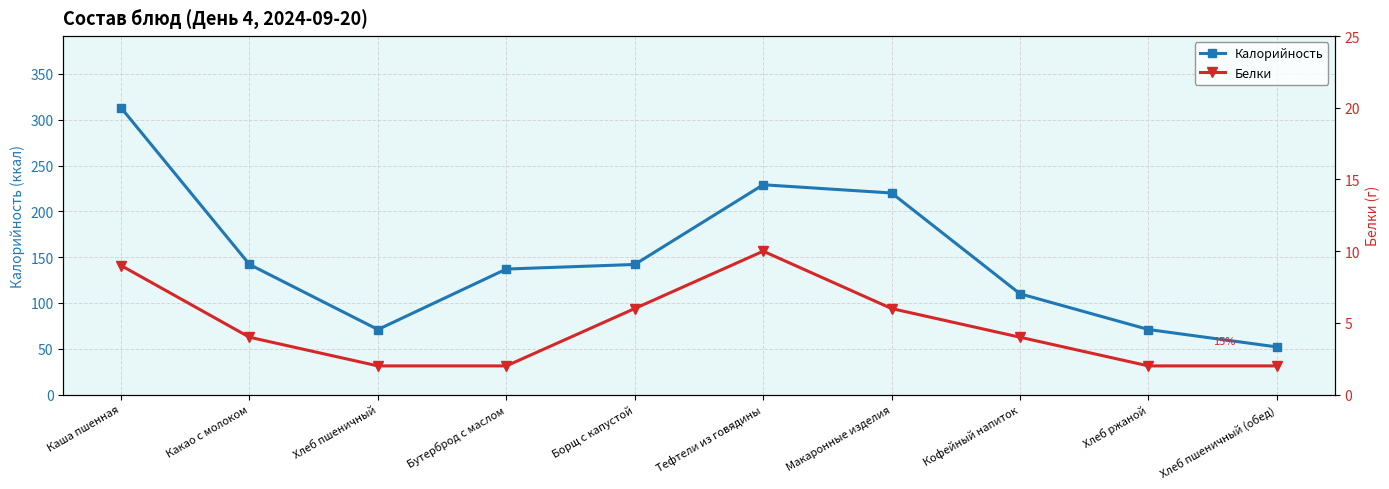

Rank the categories by Калорийность value from highest to lowest.

Каша пшенная, Тефтели из говядины, Макаронные изделия, Какао с молоком, Борщ с капустой, Бутерброд с маслом, Кофейный напиток, Хлеб пшеничный, Хлеб ржаной, Хлеб пшеничный (обед)